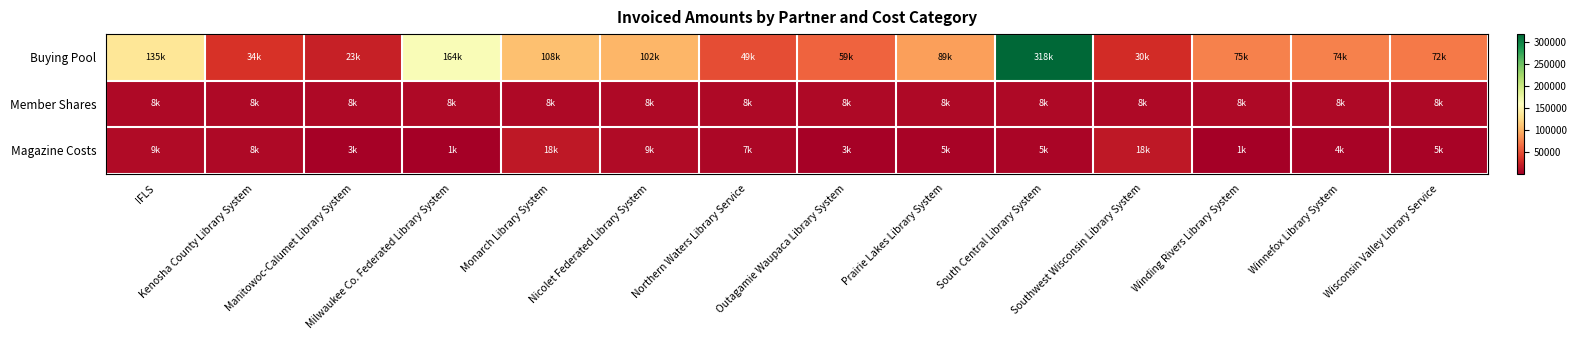

Reading left to right, what are all the values shown in this chart?

Buying Pool: IFLS=134866	Kenosha County Library System=33576	Manitowoc-Calumet Library System=22515	Milwaukee Co. Federated Library System=164169	Monarch Library System=108320	Nicolet Federated Library System=101823	Northern Waters Library Service=49382	Outagamie Waupaca Library System=59403	Prairie Lakes Library System=89143	South Central Library System=317628	Southwest Wisconsin Library System=30431	Winding Rivers Library System=74594	Winnefox Library System=74212	Wisconsin Valley Library Service=71505
Member Shares: IFLS=7848	Kenosha County Library System=7848	Manitowoc-Calumet Library System=7848	Milwaukee Co. Federated Library System=7848	Monarch Library System=7848	Nicolet Federated Library System=7848	Northern Waters Library Service=7848	Outagamie Waupaca Library System=7848	Prairie Lakes Library System=7848	South Central Library System=7848	Southwest Wisconsin Library System=7848	Winding Rivers Library System=7848	Winnefox Library System=7848	Wisconsin Valley Library Service=7848
Magazine Costs: IFLS=9256	Kenosha County Library System=7782	Manitowoc-Calumet Library System=2807	Milwaukee Co. Federated Library System=1411	Monarch Library System=17863	Nicolet Federated Library System=9383	Northern Waters Library Service=6736	Outagamie Waupaca Library System=2881	Prairie Lakes Library System=4809	South Central Library System=5171	Southwest Wisconsin Library System=17901	Winding Rivers Library System=1266	Winnefox Library System=4049	Wisconsin Valley Library Service=4763